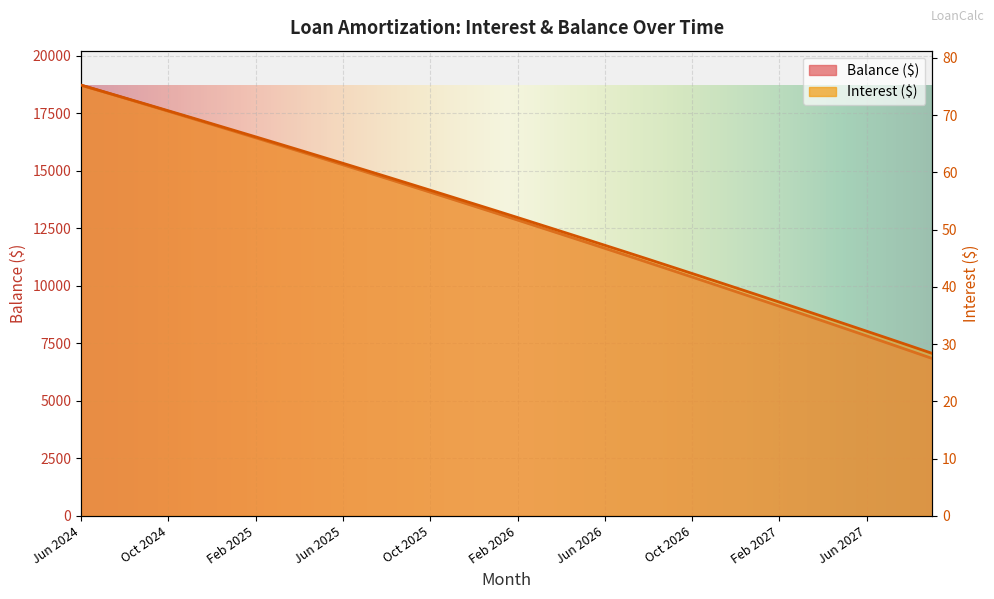

Which category has the lowest value across all series?

Sep 2027